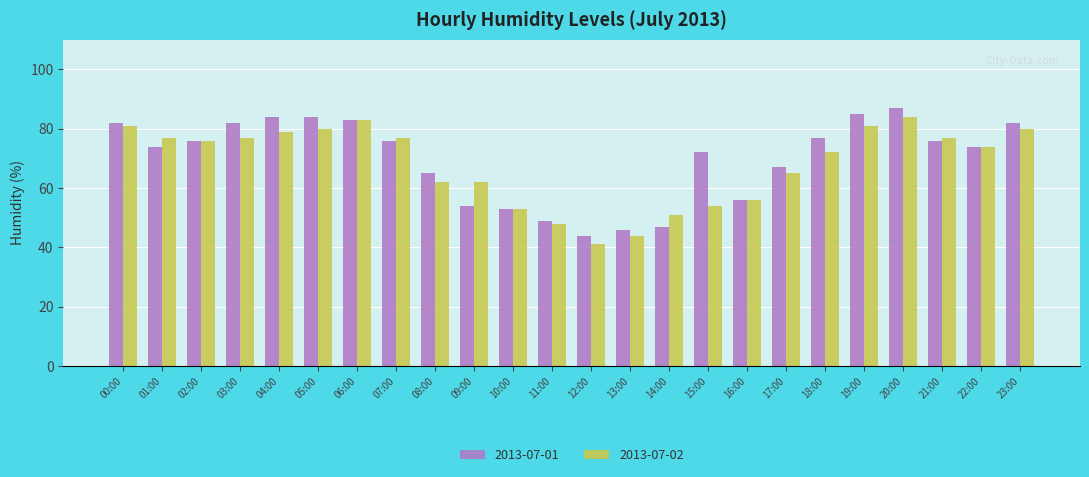

The value of 2013-07-02 at 06:00 is 83. True or false?

True